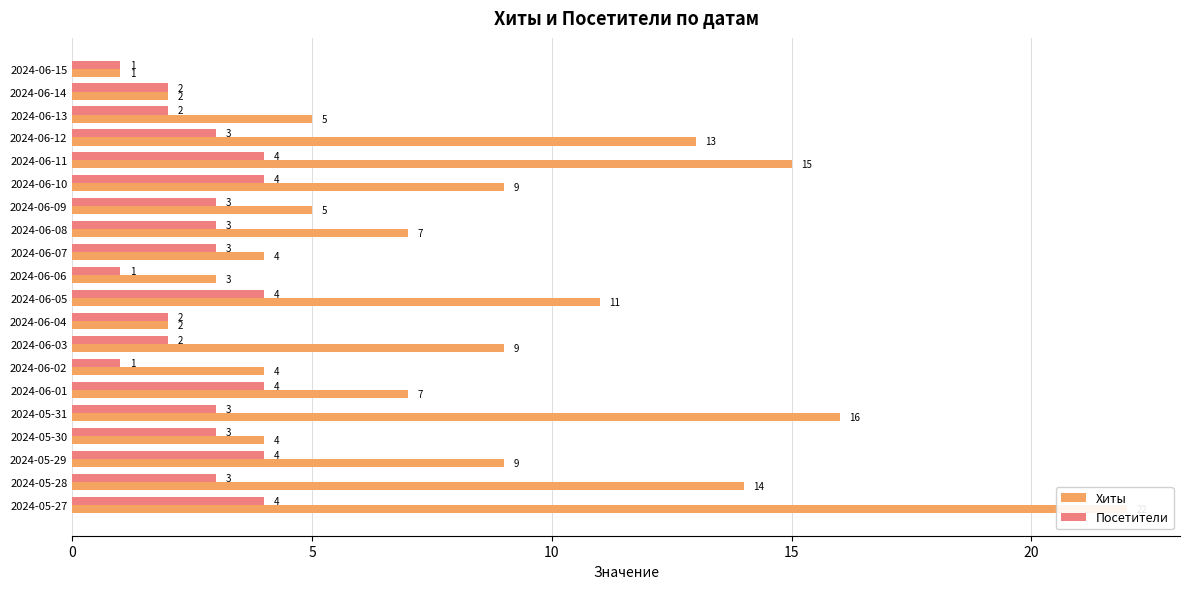

How many Посетители values are between 2 and 4?

17